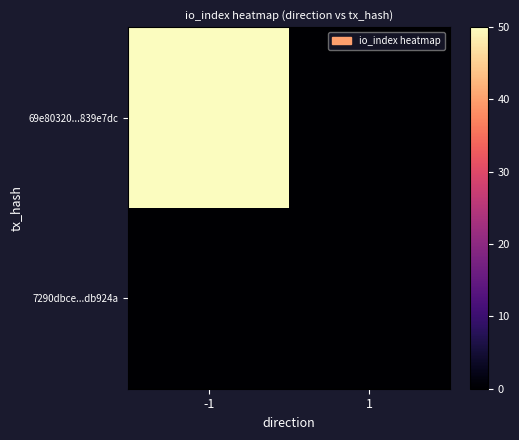

Which has a higher value, 1 or -1?

-1